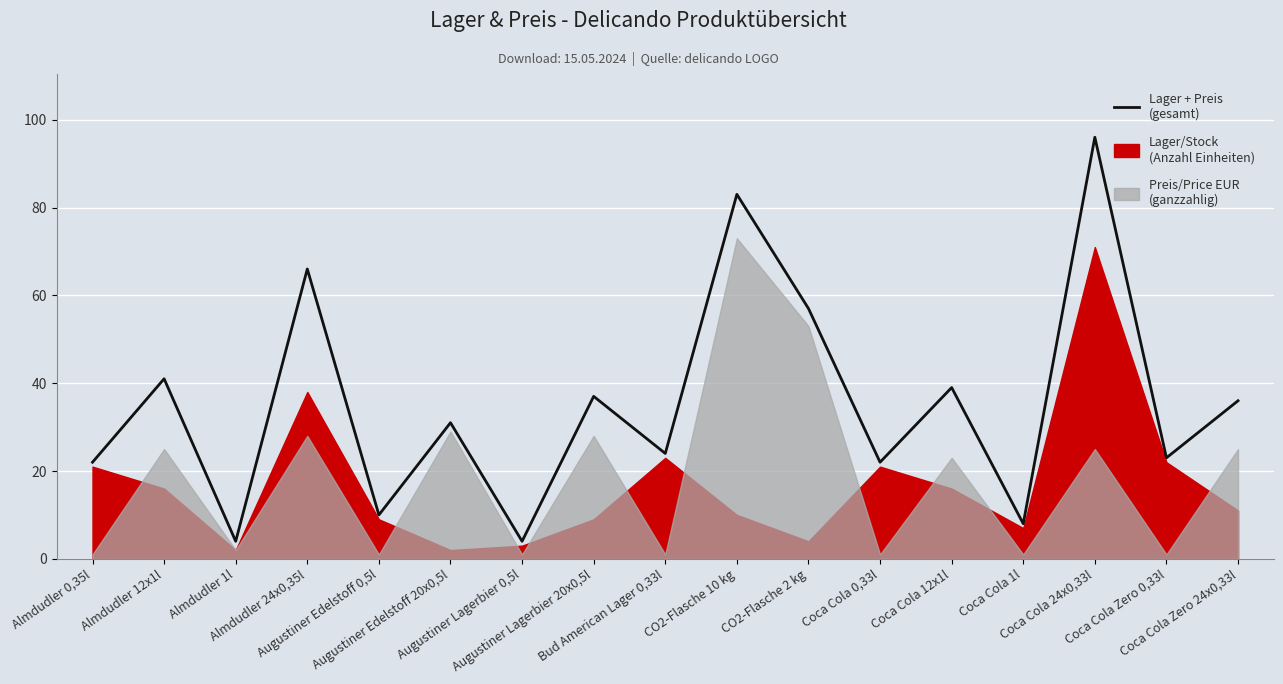

Reading left to right, what are all the values shown in this chart?

Almdudler 0,35l=22	Almdudler 12x1l=41	Almdudler 1l=4	Almdudler 24x0,35l=66	Augustiner Edelstoff 0,5l=10	Augustiner Edelstoff 20x0,5l=31	Augustiner Lagerbier 0,5l=4	Augustiner Lagerbier 20x0,5l=37	Bud American Lager 0,33l=24	CO2-Flasche 10 kg=83	CO2-Flasche 2 kg=57	Coca Cola 0,33l=22	Coca Cola 12x1l=39	Coca Cola 1l=8	Coca Cola 24x0,33l=96	Coca Cola Zero 0,33l=23	Coca Cola Zero 24x0,33l=36